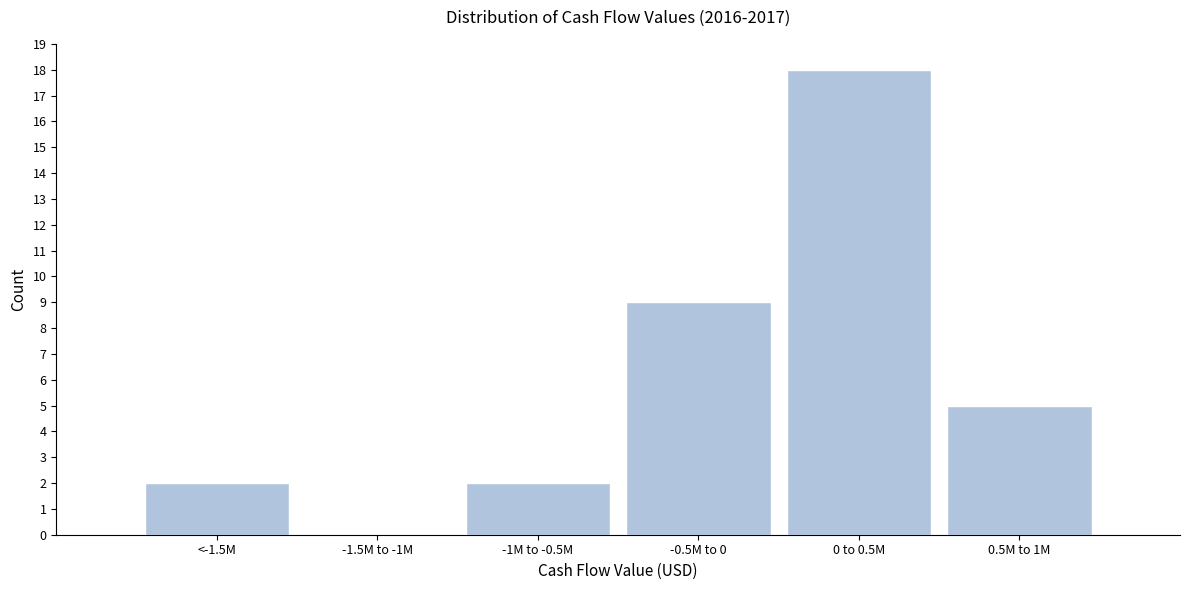

Reading left to right, extract all data points from this chart.

<-1.5M=2	-1.5M to -1M=0	-1M to -0.5M=2	-0.5M to 0=9	0 to 0.5M=18	0.5M to 1M=5